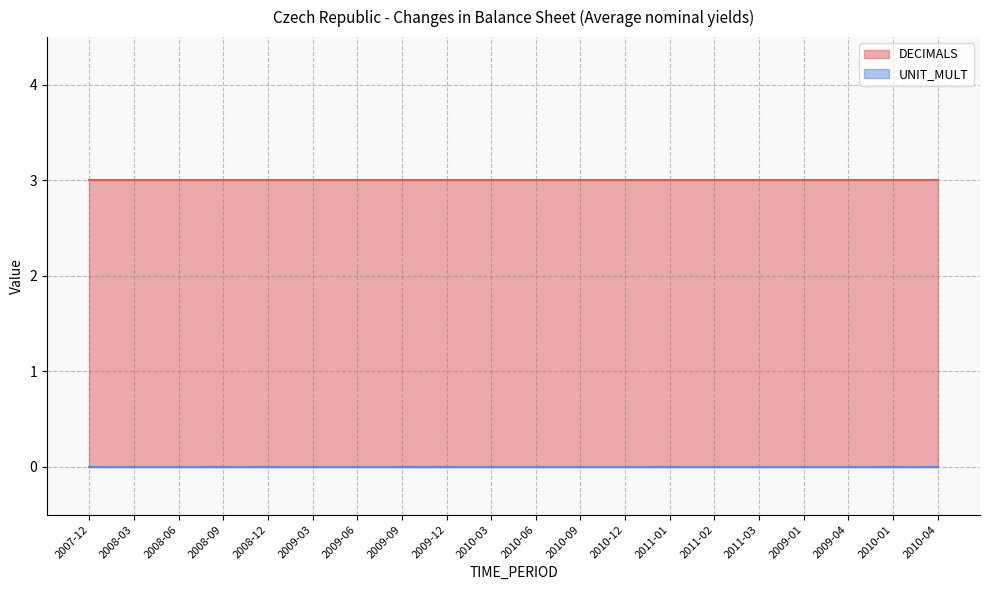

True or false: UNIT_MULT and DECIMALS cross at least once.

False